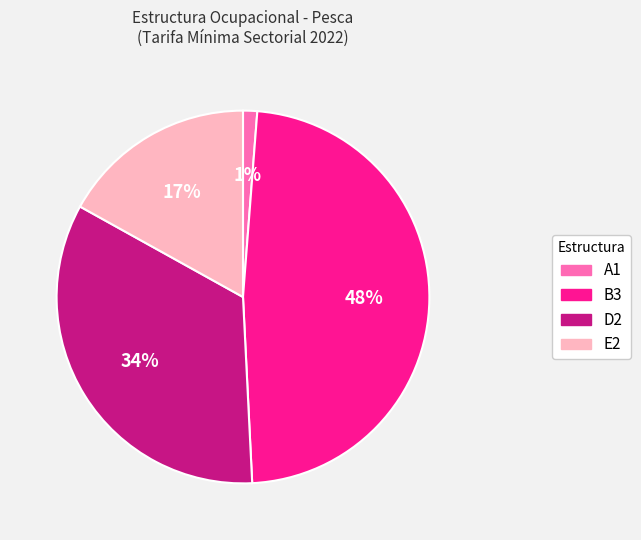

Does any single category account for the majority?

No